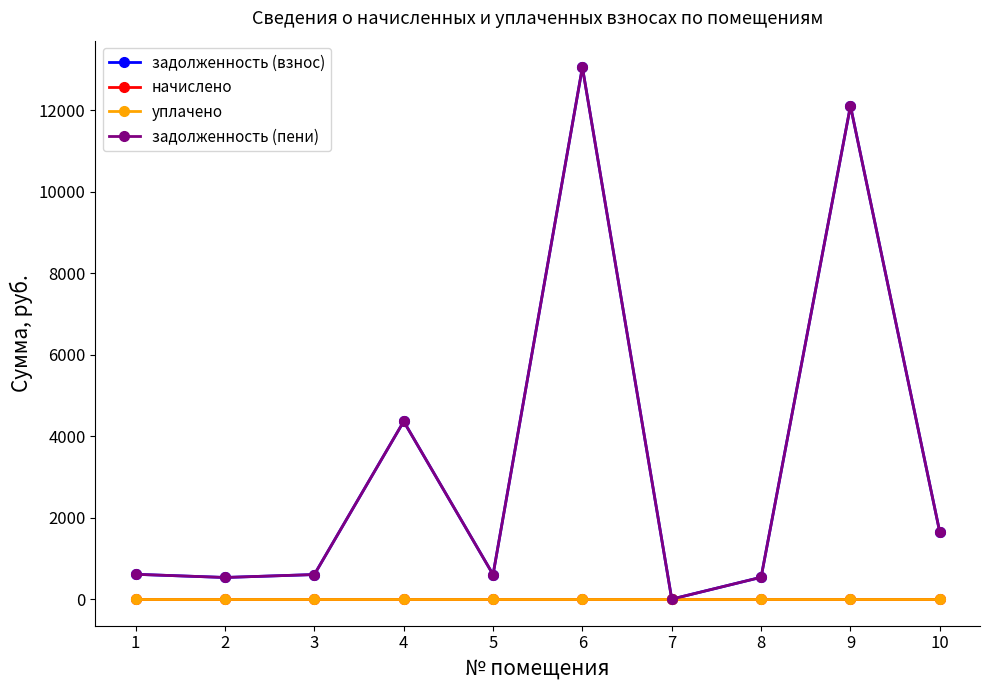

At which label does задолженность (пени) reach its peak?

6